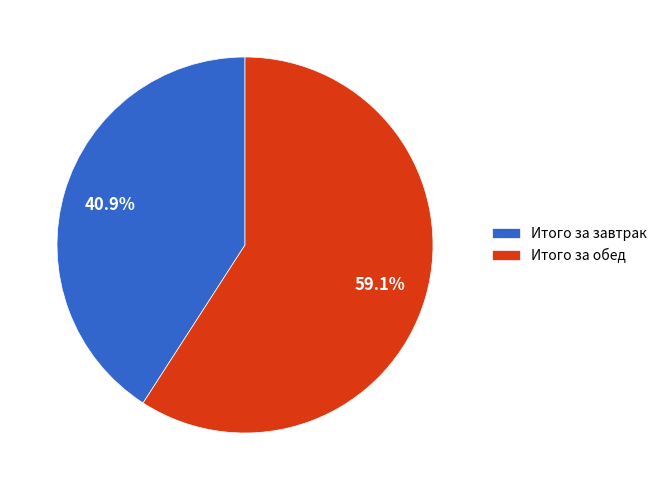

Is it true that Итого за завтрак is 30% of the pie?

False